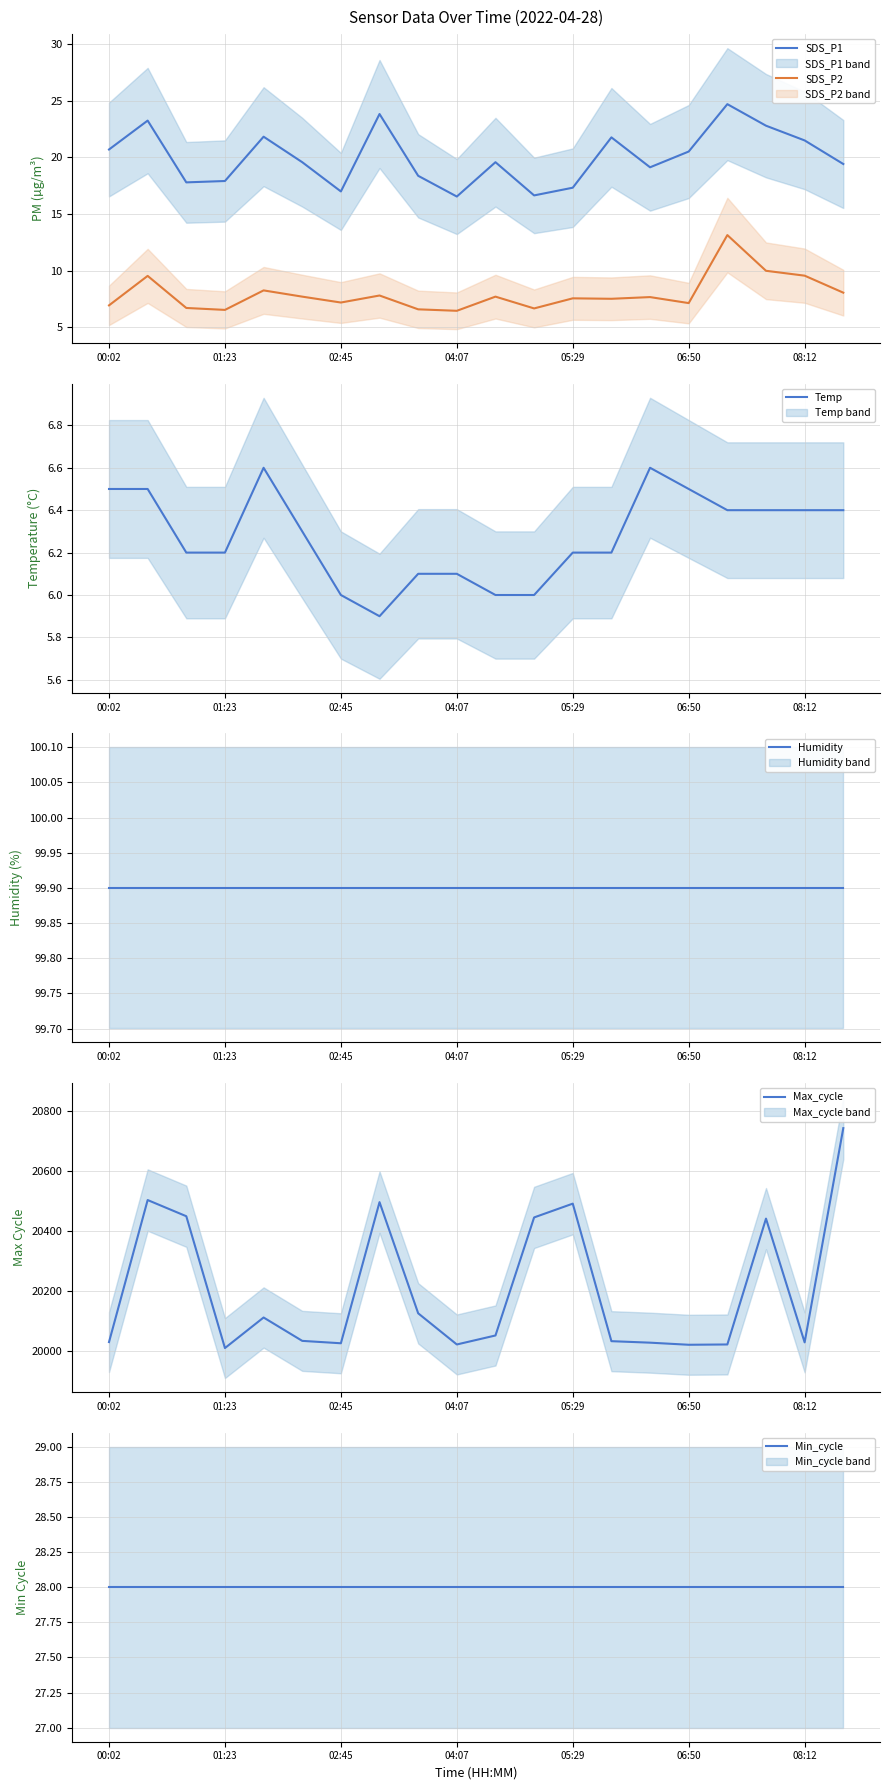

Read the Temp value at 08:12.

6.4